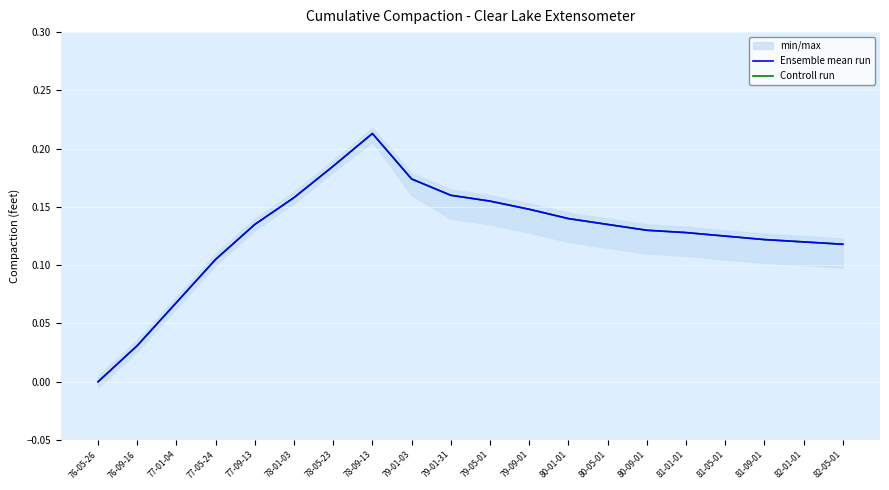

True or false: Controll run has more than 2 points higher than both neighbors.

False